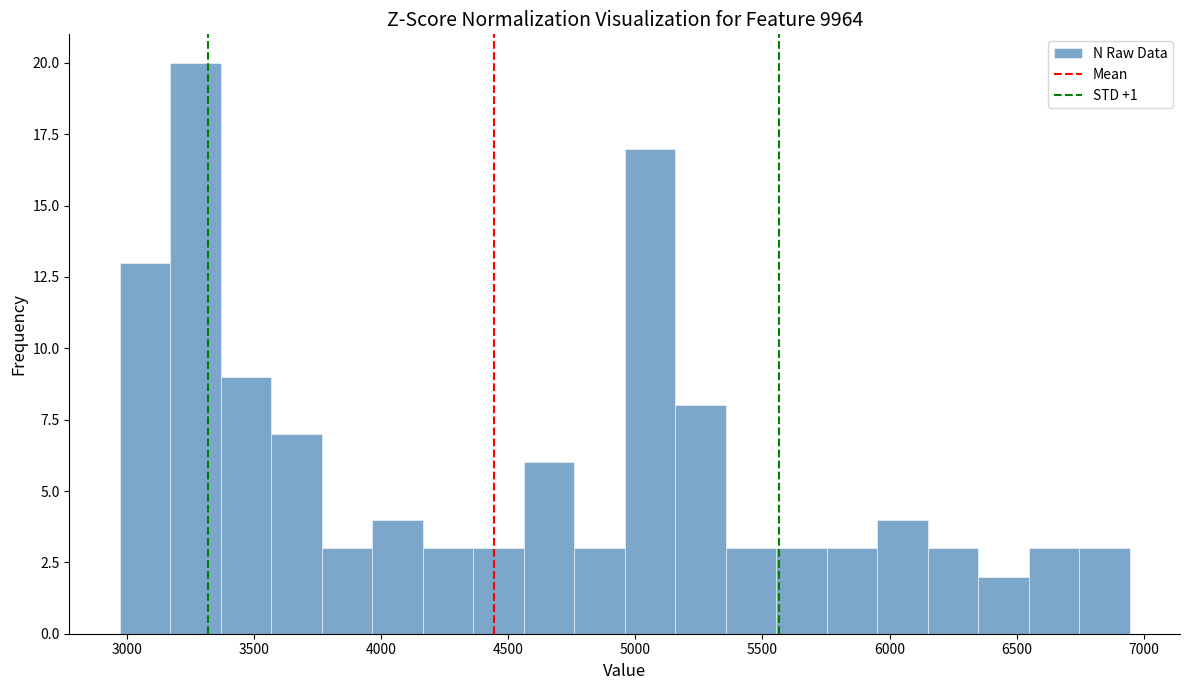

Read against the x-axis, roughly where is the centre of the tallest bar?

3250